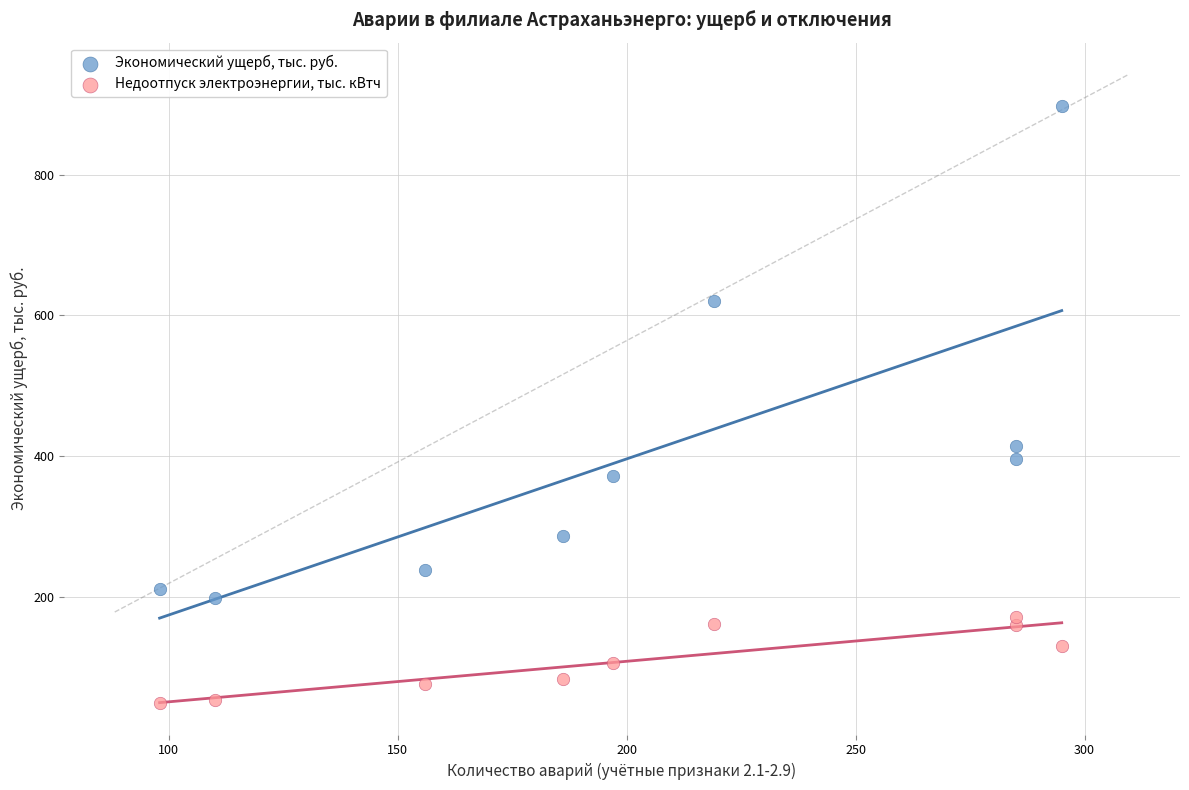

What are all the series names shown in the legend?

Экономический ущерб, тыс. руб., Недоотпуск электроэнергии, тыс. кВтч